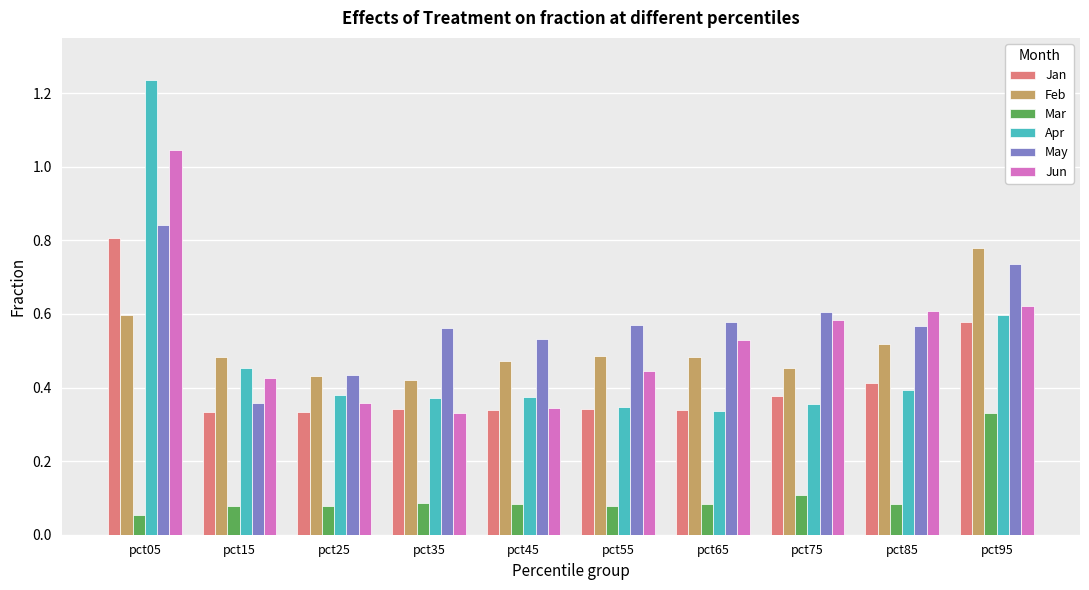

How many Jan values are between 0 and 1?

10